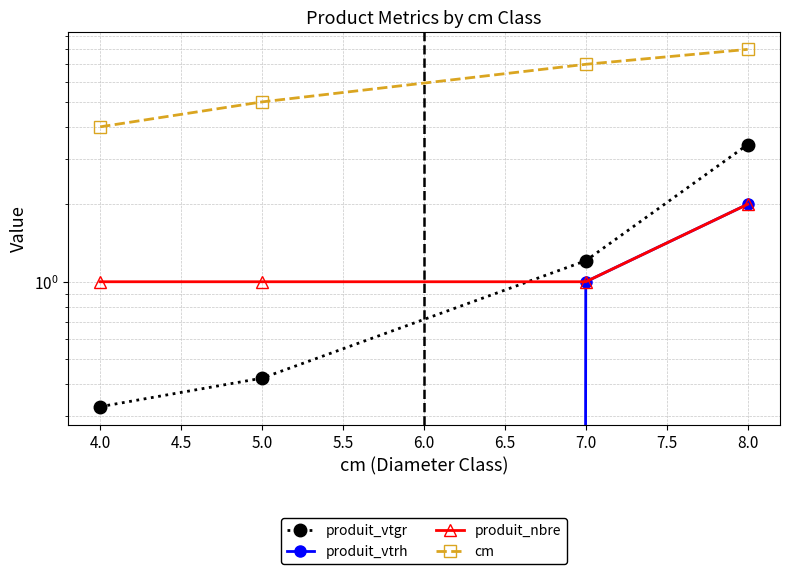

Which series has the largest total across all categories?

cm